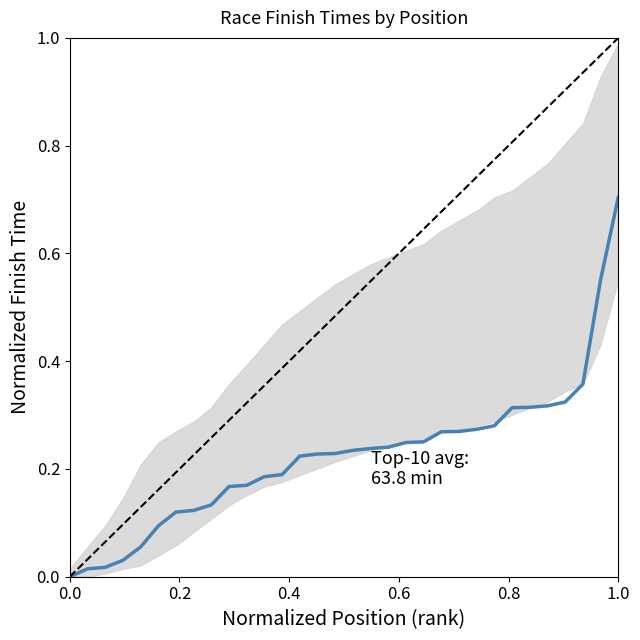

Reading right to left, extract all data points from this chart.

0.7	0.6	0.4	0.3	0.3	0.3	0.3	0.3	0.3	0.3	0.3	0.3	0.2	0.2	0.2	0.2	0.2	0.2	0.2	0.2	0.2	0.2	0.2	0.1	0.1	0.1	0.1	0.1	0.0	0.0	0.0	0.0